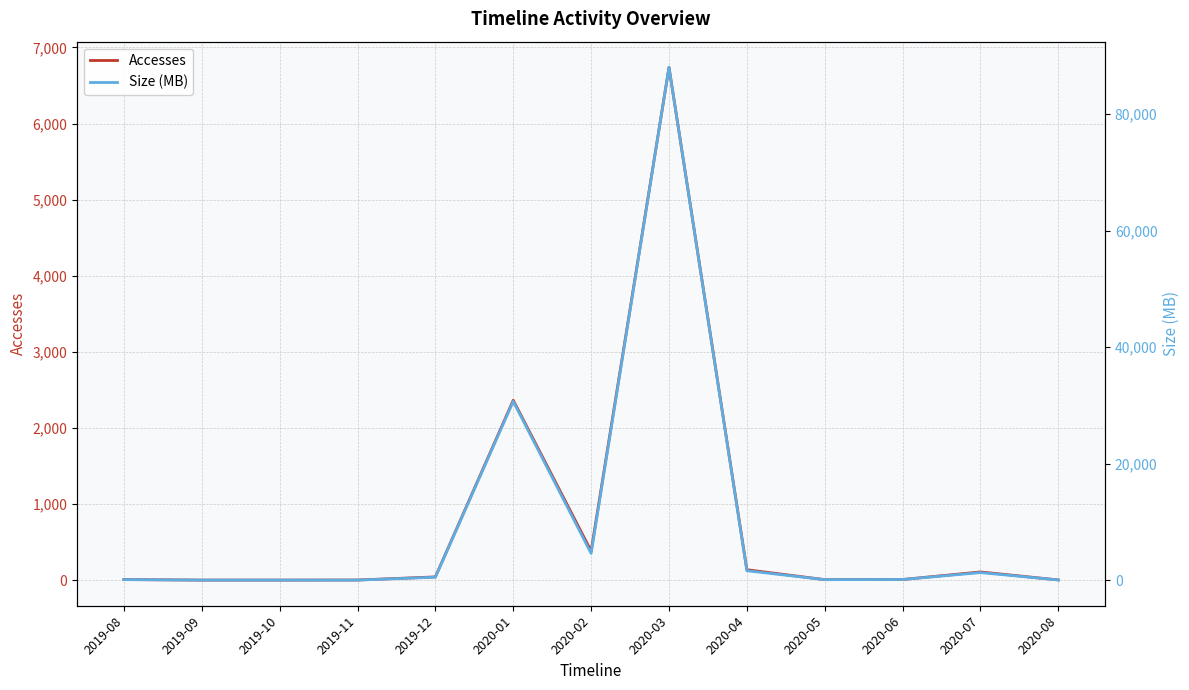

Reading right to left, list all the values displayed in this chart.

Accesses: 2020-08=2.0	2020-07=107.0	2020-06=8.0	2020-05=6.0	2020-04=136.0	2020-03=6739.0	2020-02=382.0	2020-01=2363.0	2019-12=42.0	2019-11=1.0	2019-10=0.0	2019-09=0.0	2019-08=7.0
Size (MB): 2020-08=25.3	2020-07=1288.2	2020-06=102.4	2020-05=78.2	2020-04=1605.0	2020-03=88035.7	2020-02=4577.6	2020-01=30685.7	2019-12=497.5	2019-11=0.0	2019-10=0.0	2019-09=0.0	2019-08=83.4